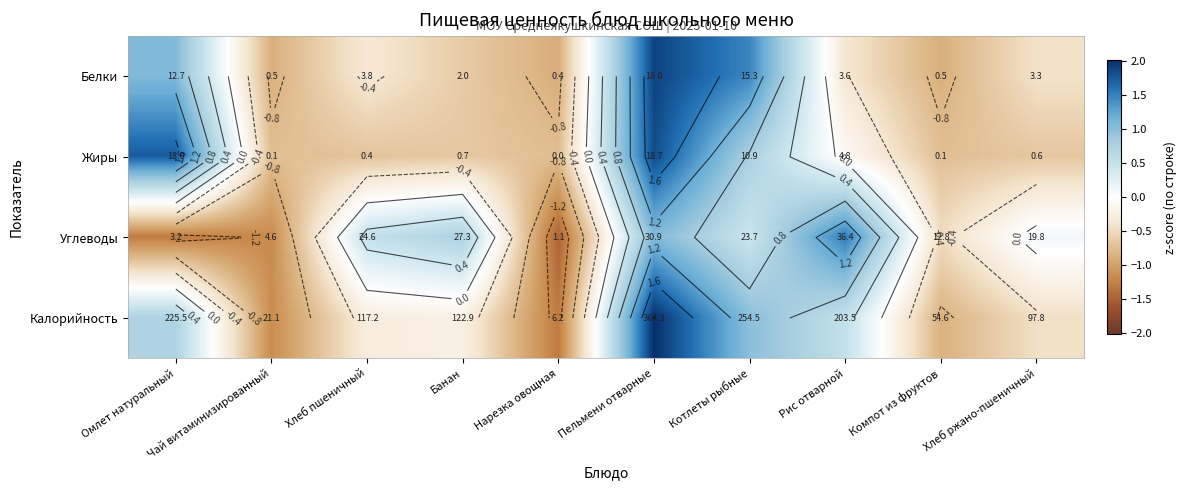

At which category does the chart reach its minimum across all series?

Нарезка овощная